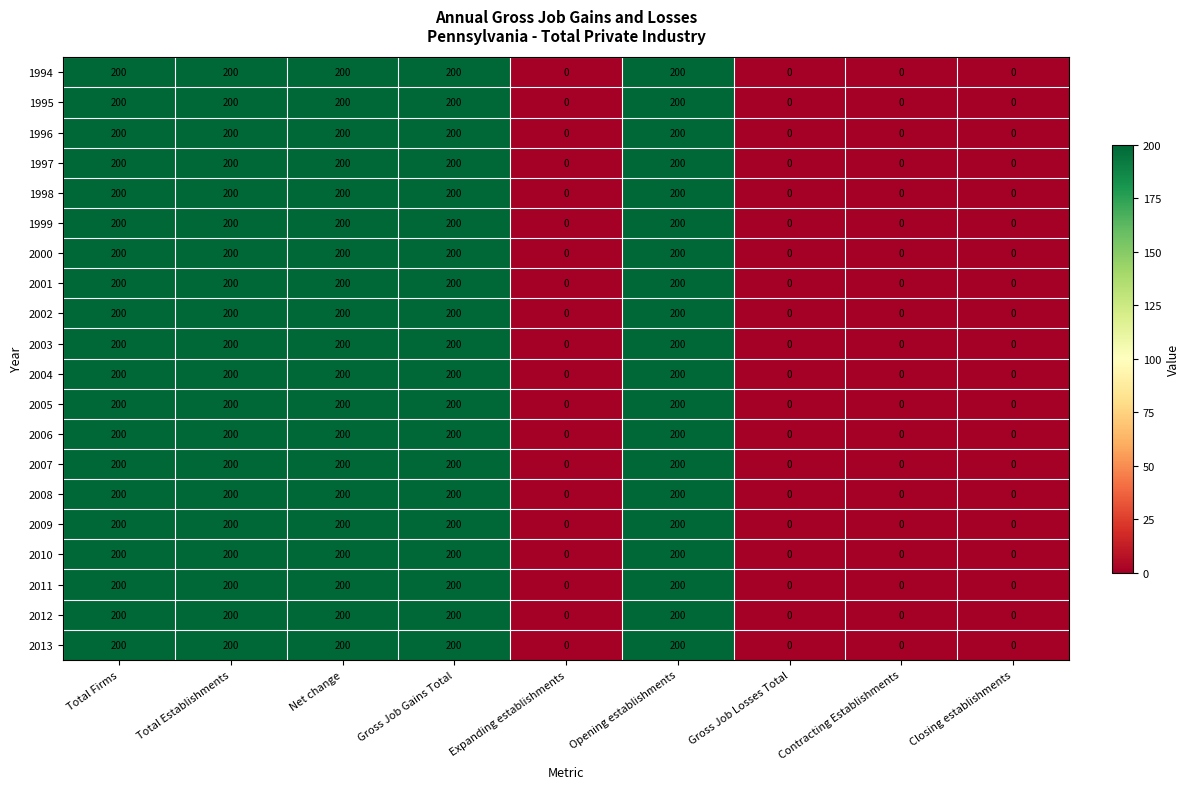

What is the difference between the second highest and minimum values in the 2005 series?

200